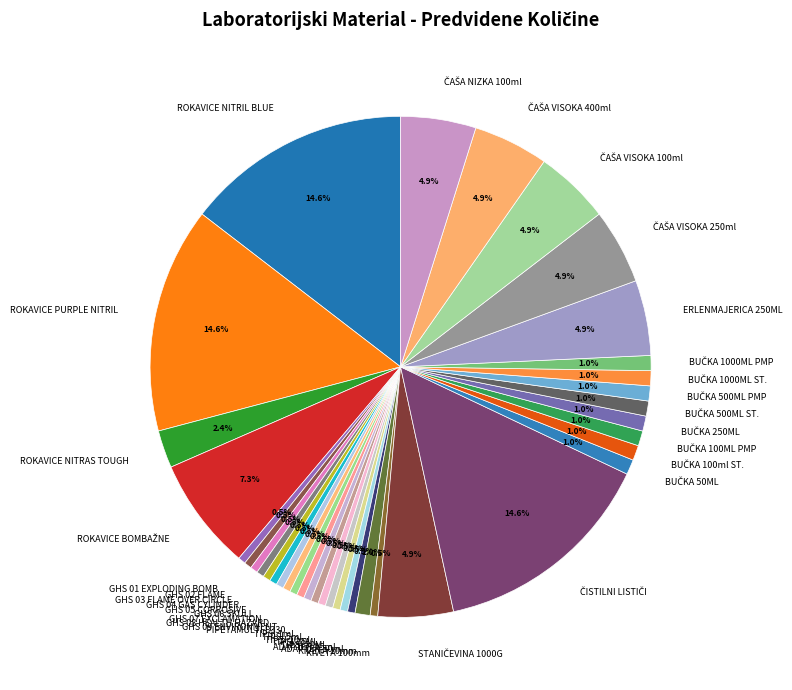

Approximately how many times larger is the value at ERLENMAJERICA 250ML compared to ROKAVICE NITRAS TOUGH?

2.0